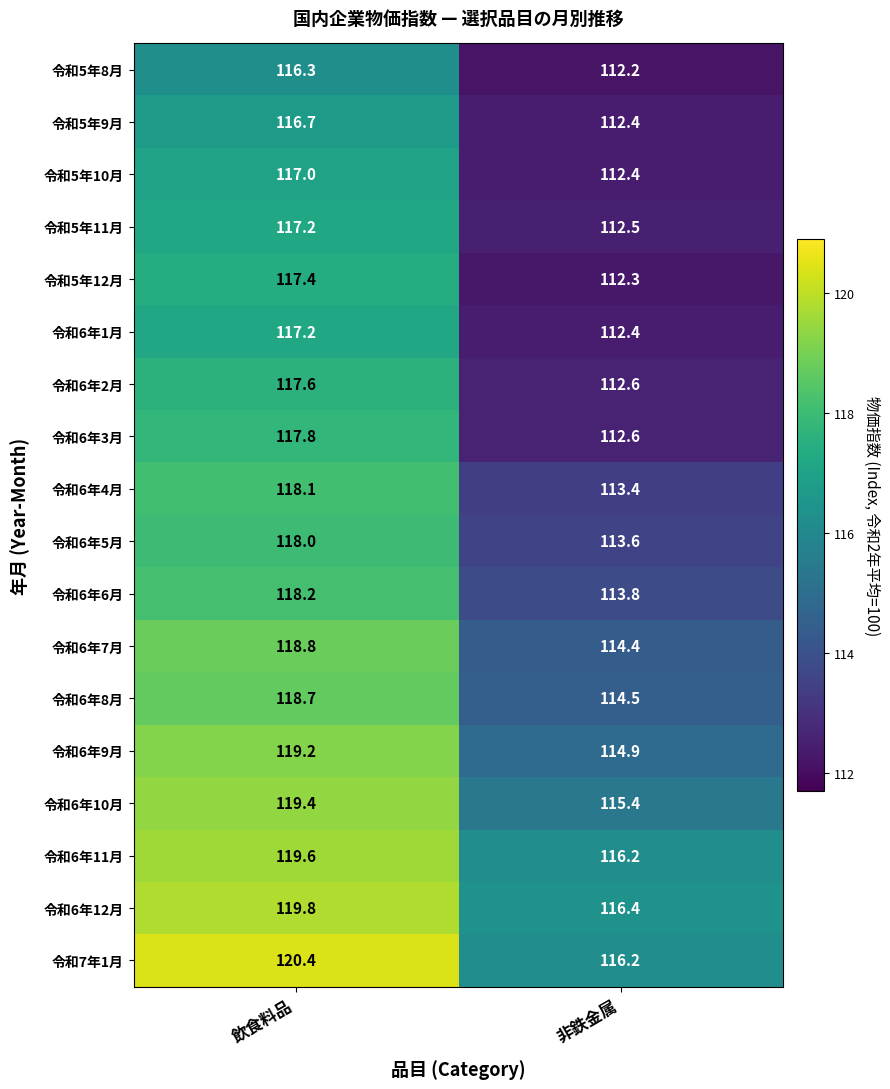

What is the smallest value displayed?

112.2